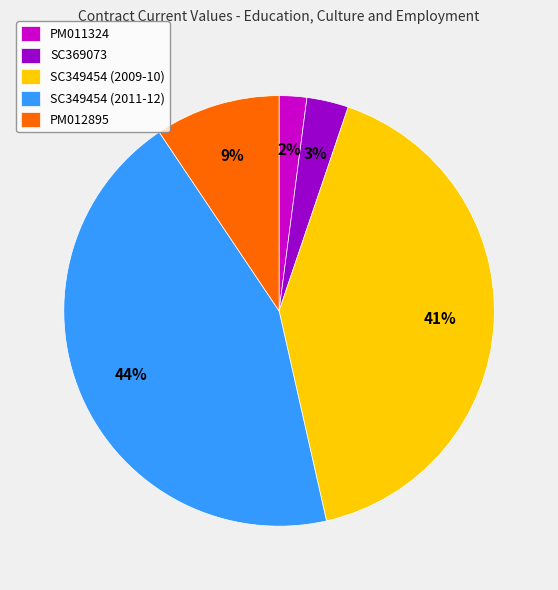

How many segments does this pie chart have?

5